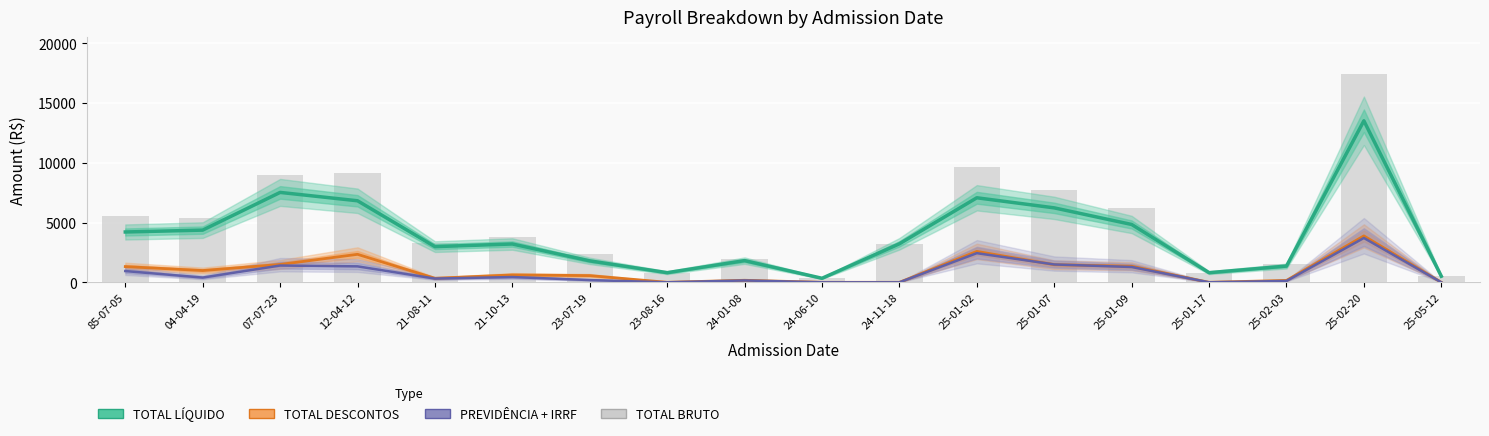

Between 85-07-05 and 07-07-23, which is larger?

07-07-23